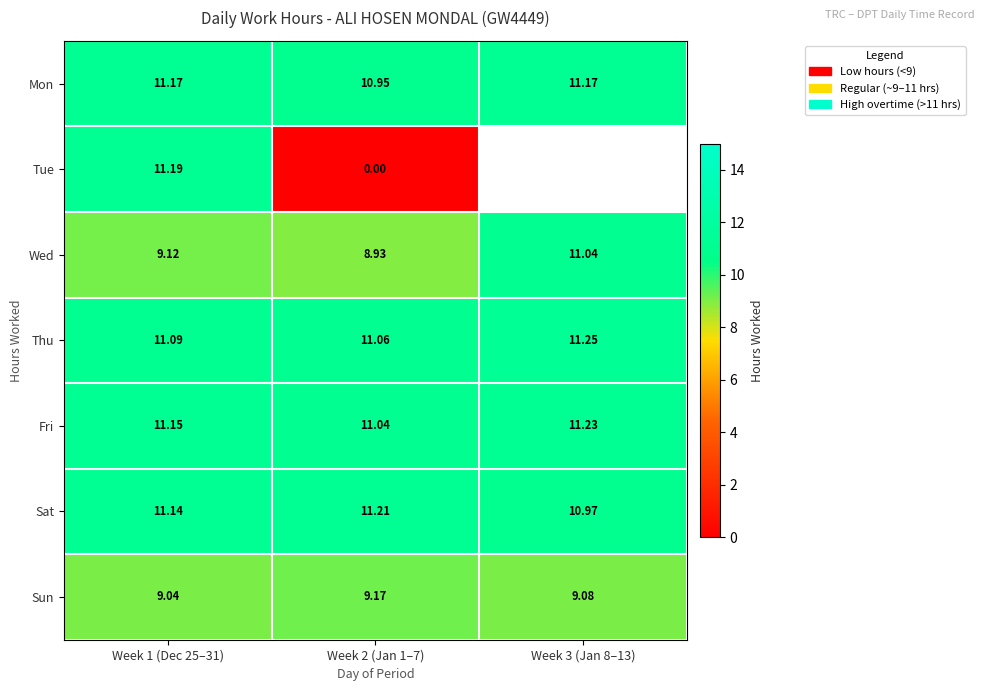

What is the sum of all Fri values?

33.4